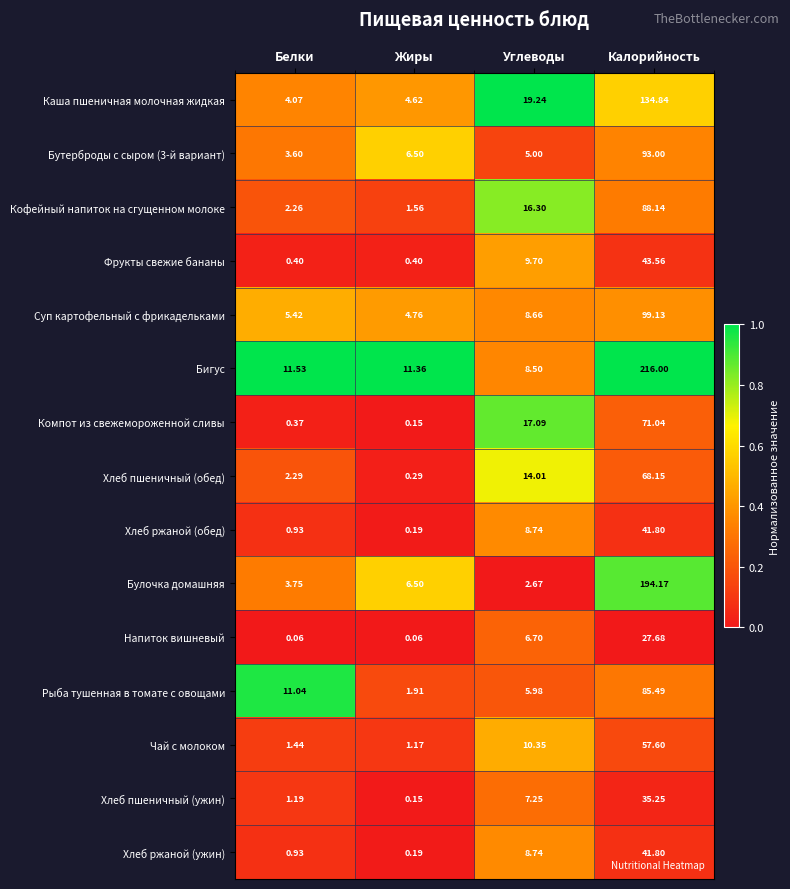

Which series changed the most between Белки and Жиры?

Рыба тушенная в томате с овощами